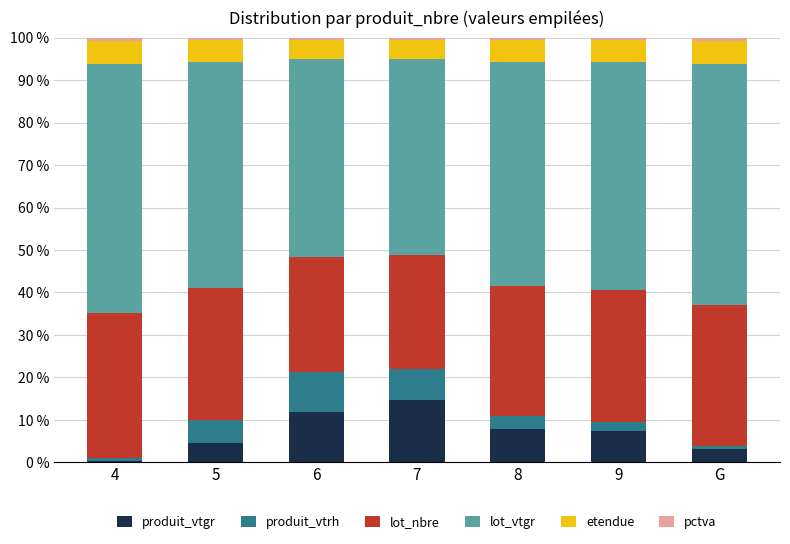

At which label does produit_vtgr reach its peak?

7